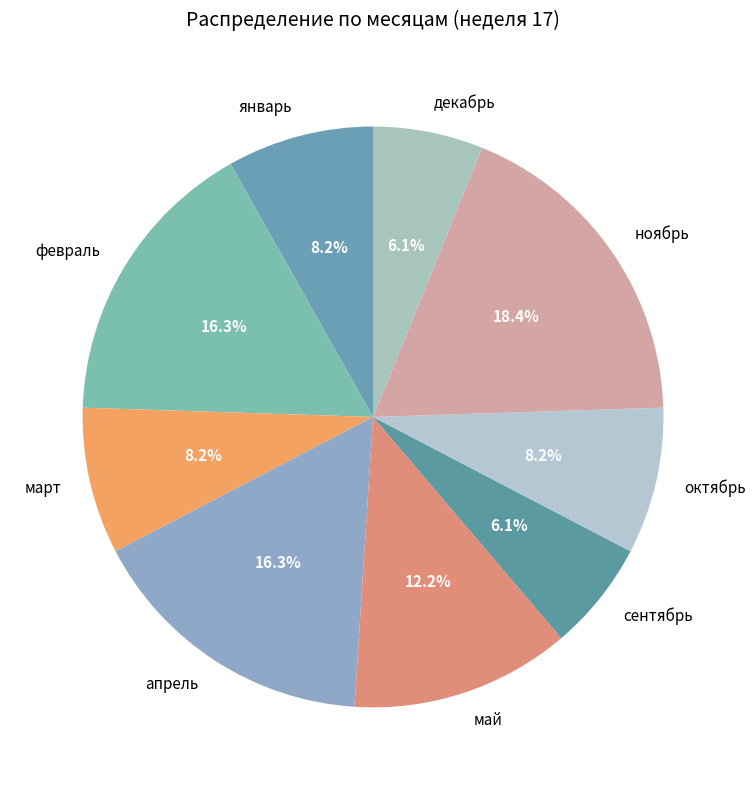

The март slice represents 8% of the pie. True or false?

True